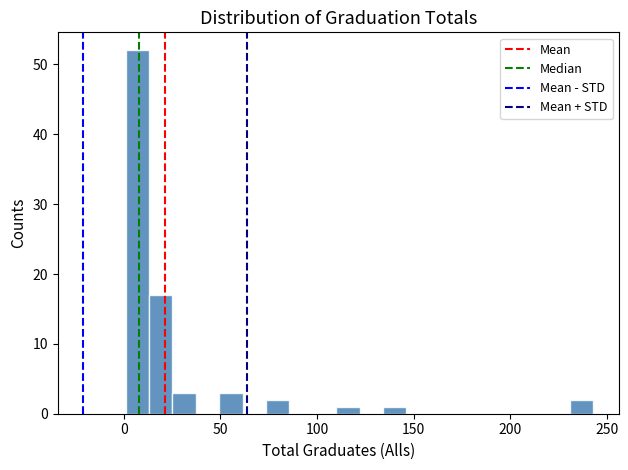

Around what value on the x-axis is the tallest bar? Give the approximate position of its centre, as read against the axis.

5